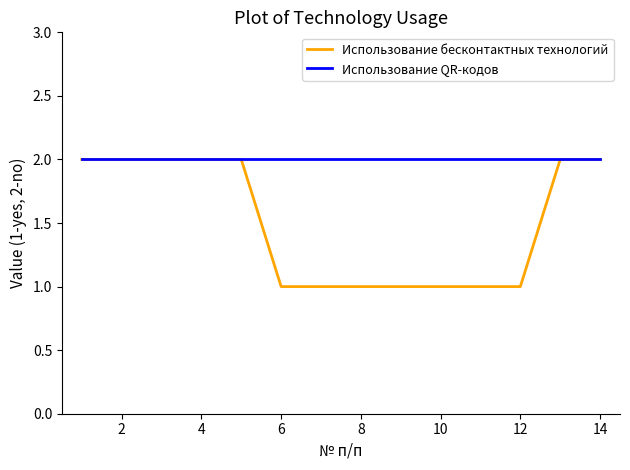

Rank the series by their average value, from highest to lowest.

Использование QR-кодов, Использование бесконтактных технологий